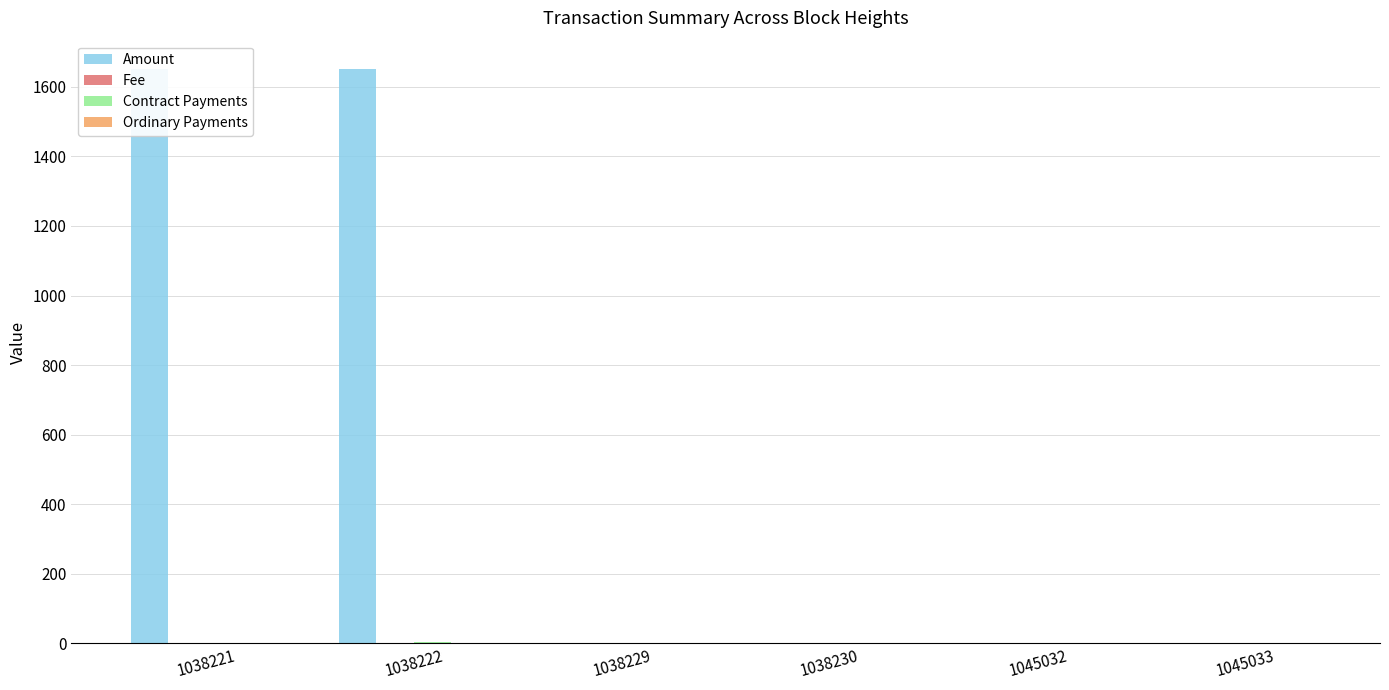

The value of Fee at 1038229 is 0.0. True or false?

True